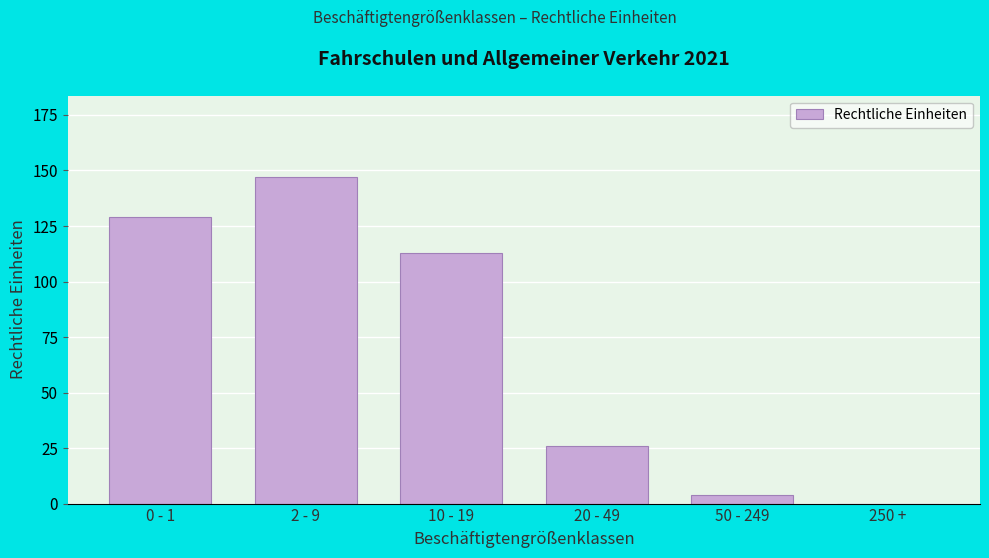

Reading left to right, what are all the values shown in this chart?

0 - 1=129	2 - 9=147	10 - 19=113	20 - 49=26	50 - 249=4	250 +=0